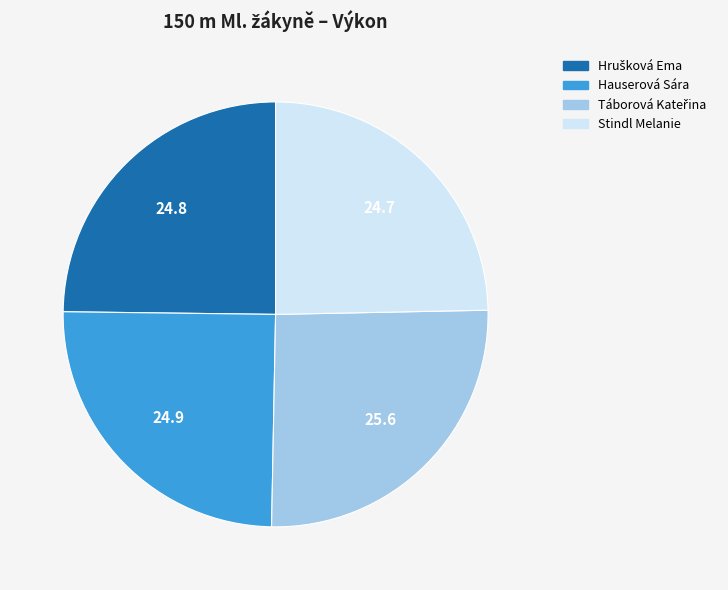

The Hauserová Sára slice represents 17% of the pie. True or false?

False